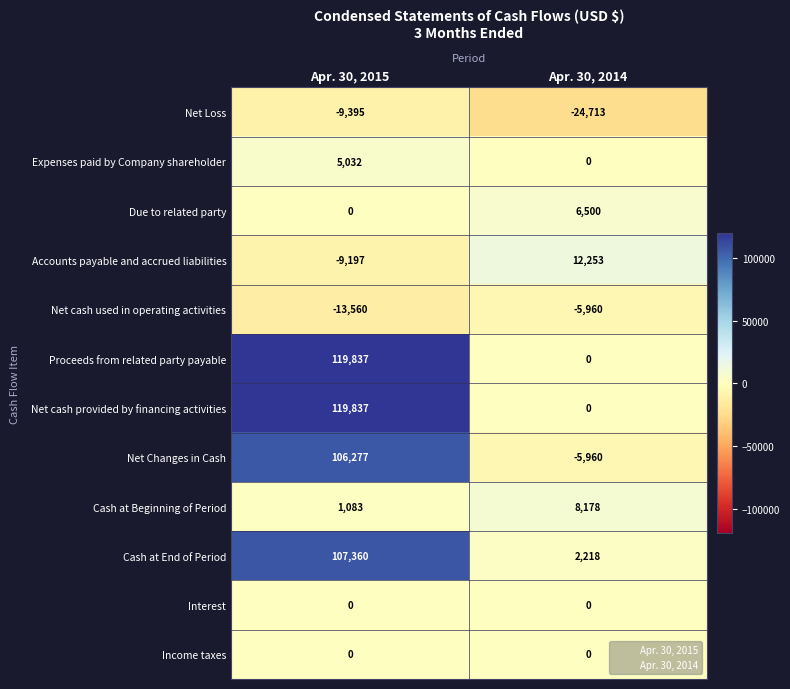

What is the greatest value displayed?

119837